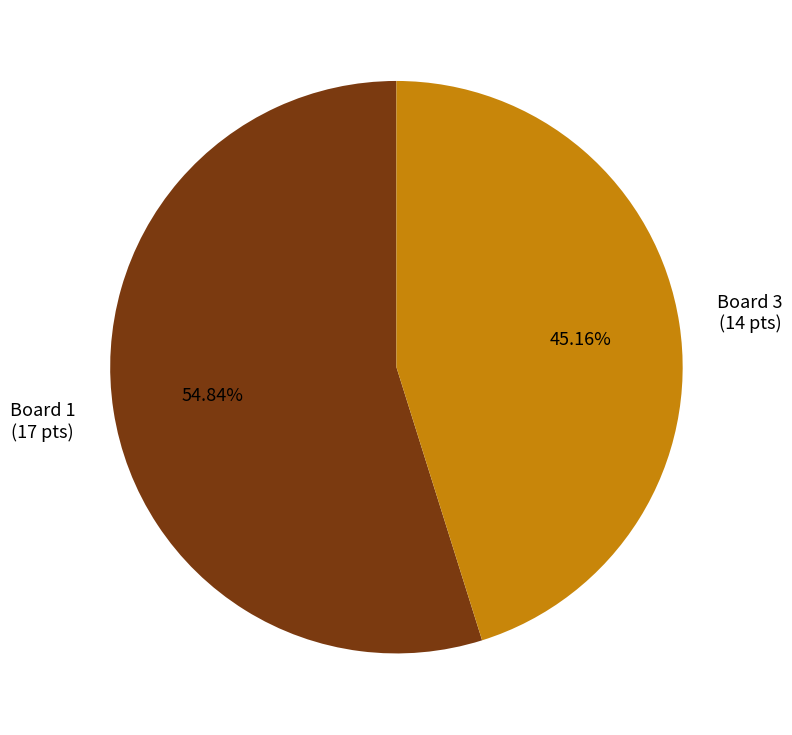

To the nearest percent, what is the average slice percentage?

50%